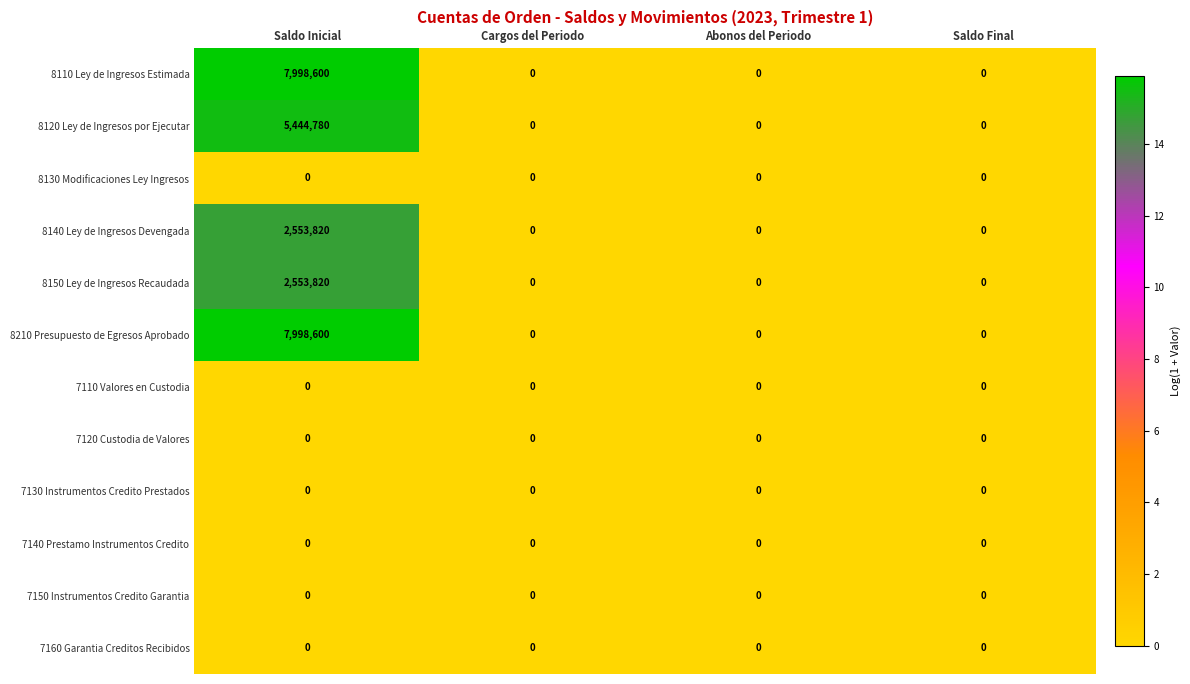

What is the difference between the highest and lowest values at Saldo Inicial?

7998600